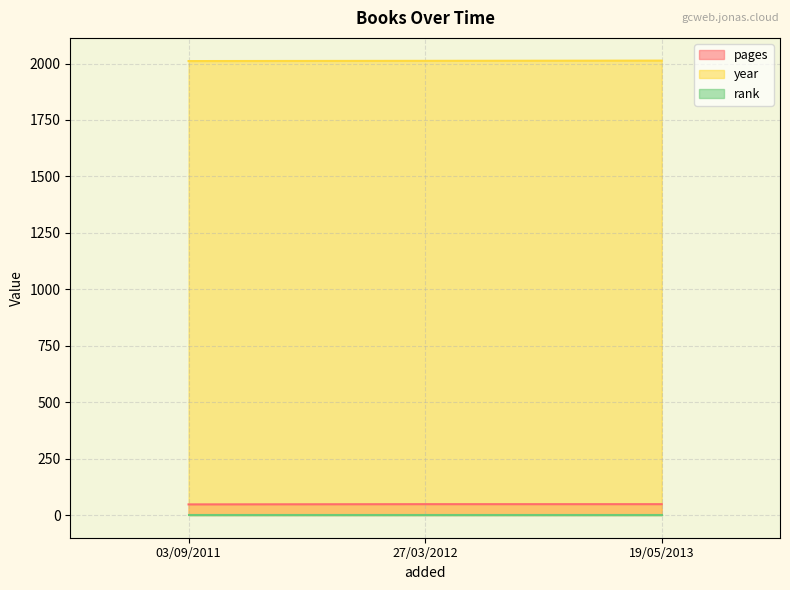

At which category does the chart reach its peak across all series?

19/05/2013